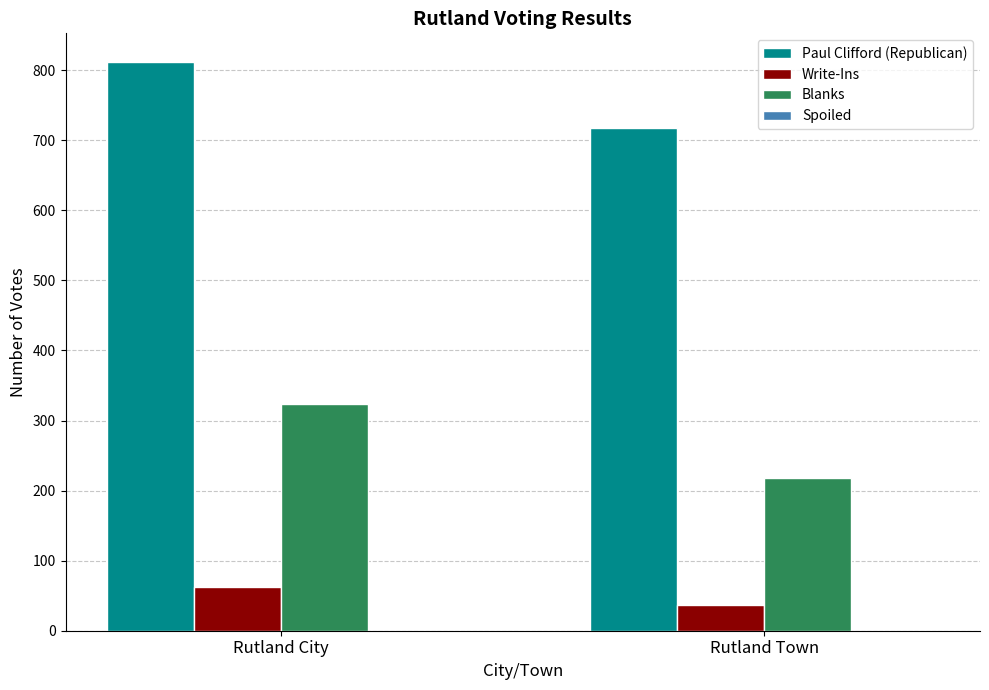

What is the average value of the Blanks series?

271